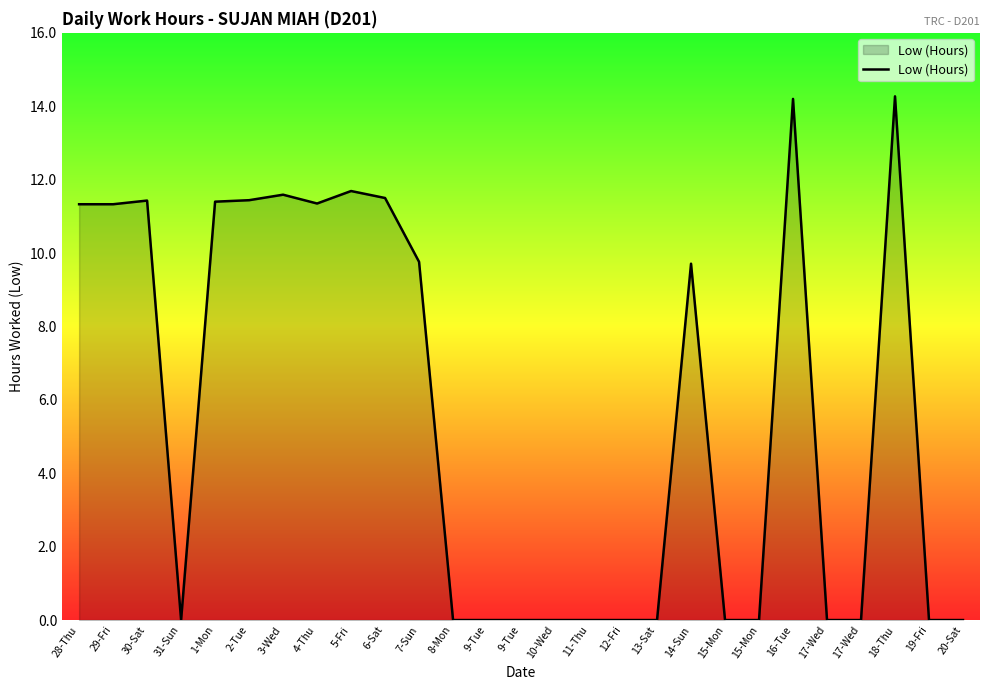

Where is the first local minimum?

31-Sun